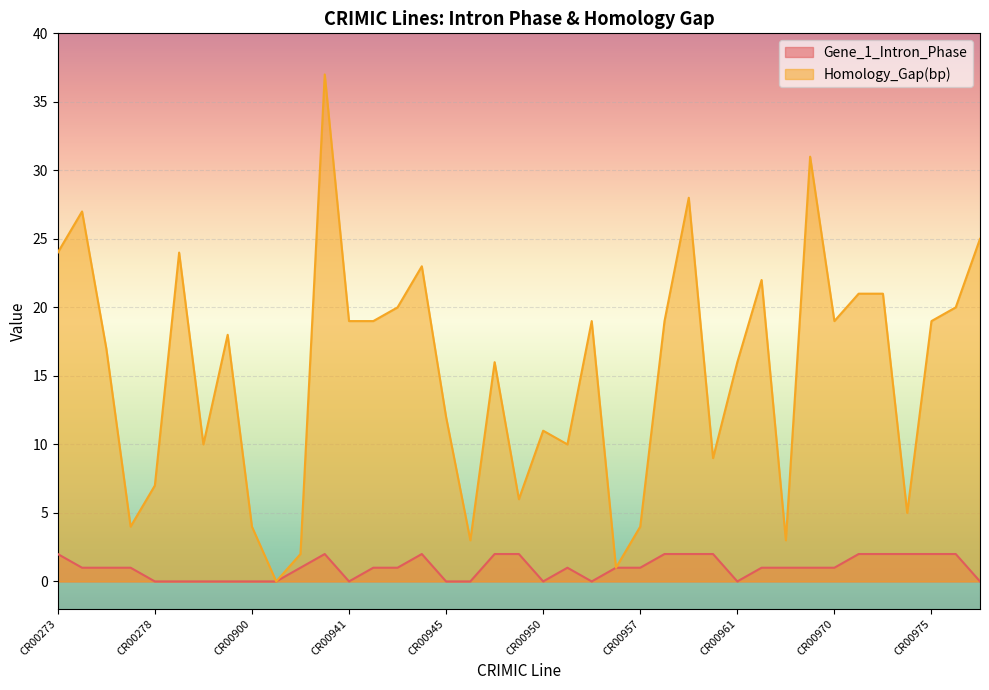

Which series has the largest total across all categories?

Homology_Gap(bp)